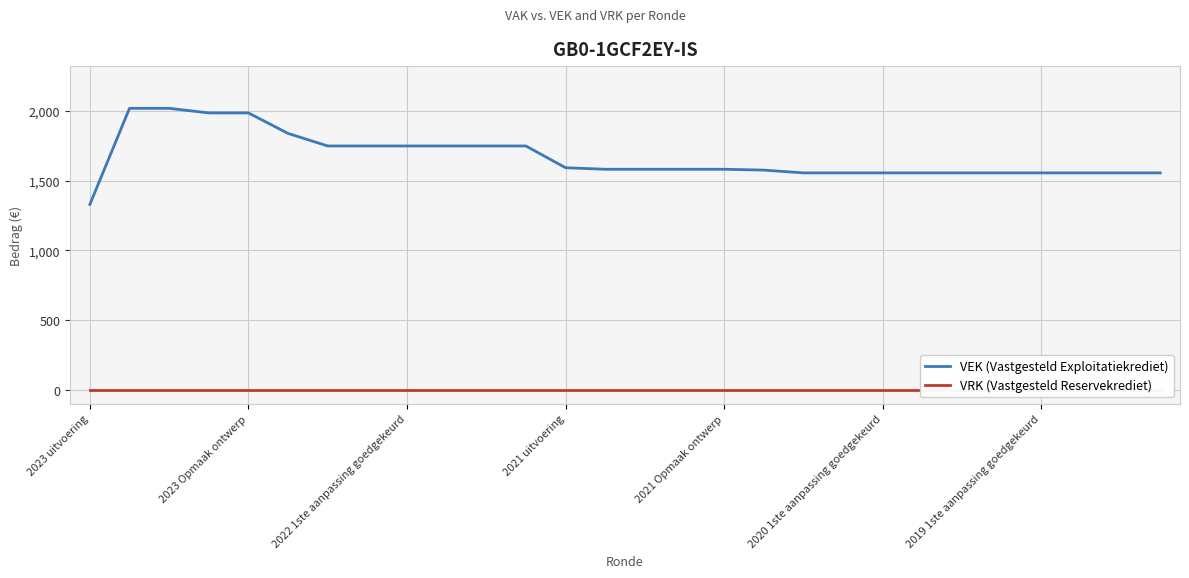

At which label does VEK (Vastgesteld Exploitatiekrediet) reach its minimum?

2023 uitvoering